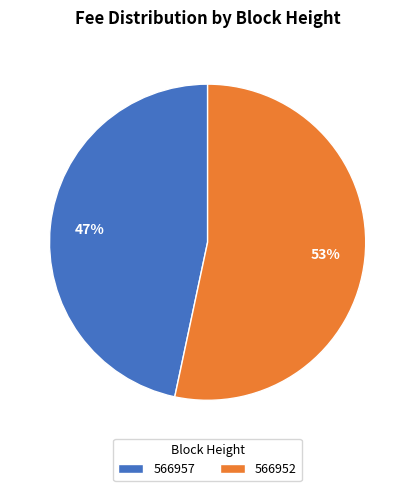

The 566957 slice represents 59% of the pie. True or false?

False